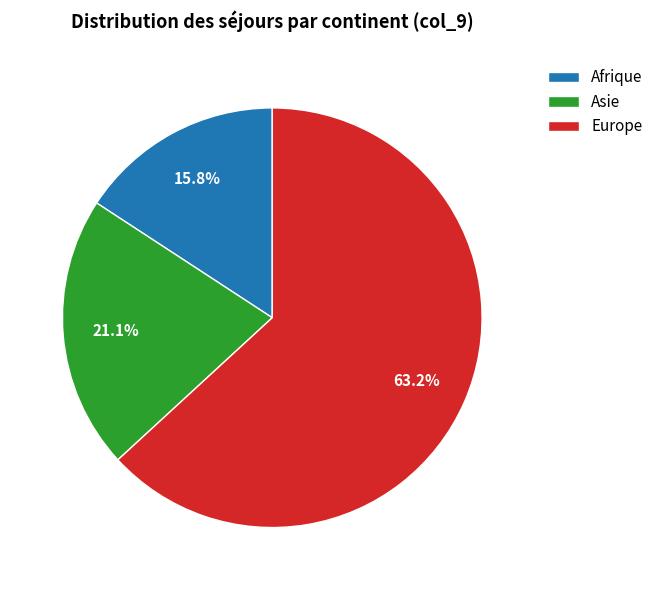

Count the number of slices in the pie.

3